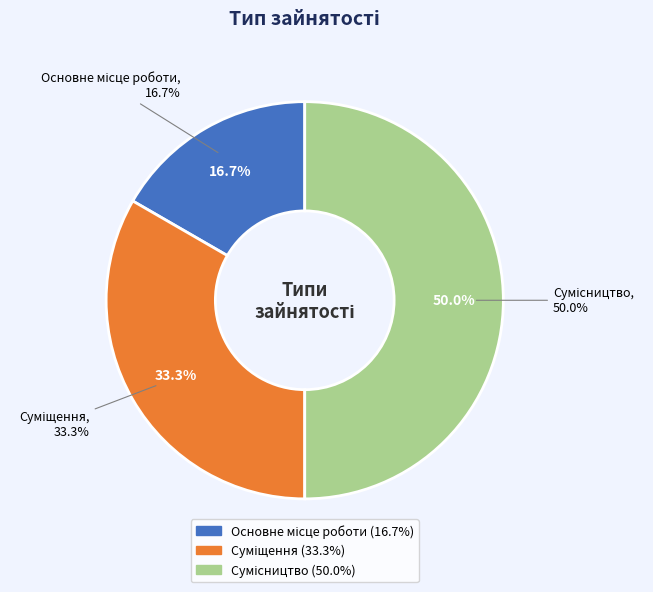

What is the change in value from Основне місце роботи to Сумісництво?

+2